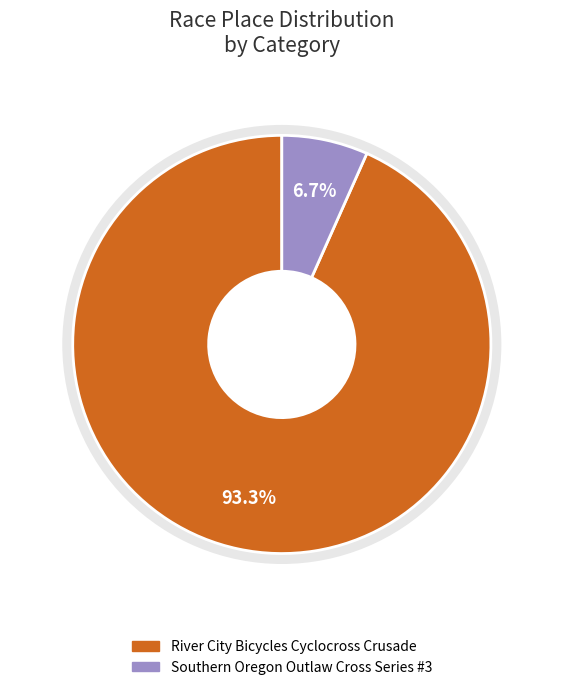

What percentage is NOT represented by Southern Oregon Outlaw Cross Series #3?

93.3%